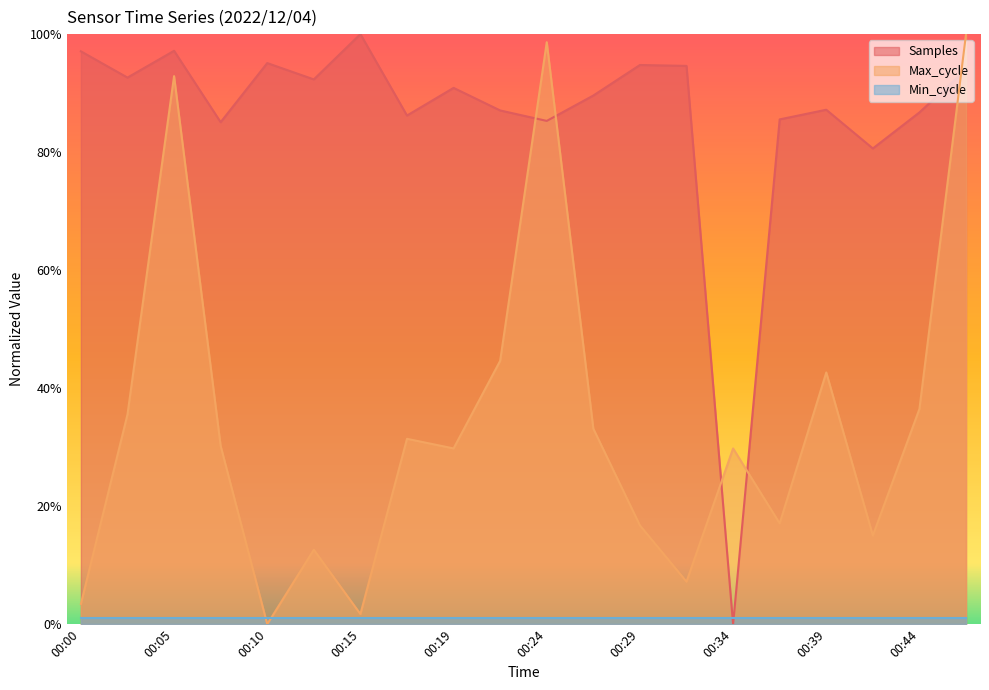

What is the maximum value shown in the chart?

1.0